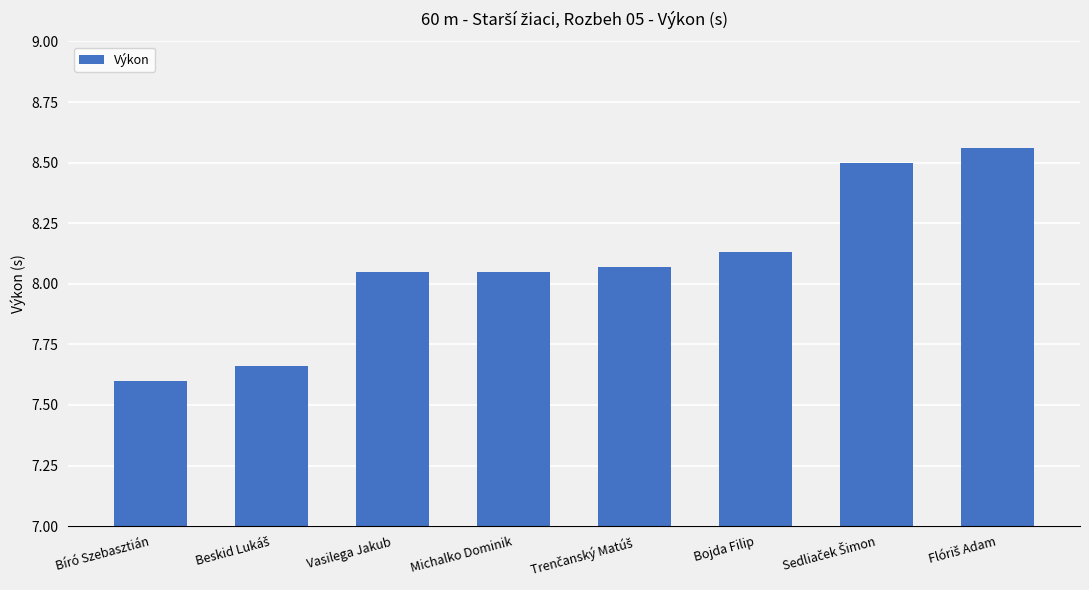

What is the minimum value shown in the chart?

7.6